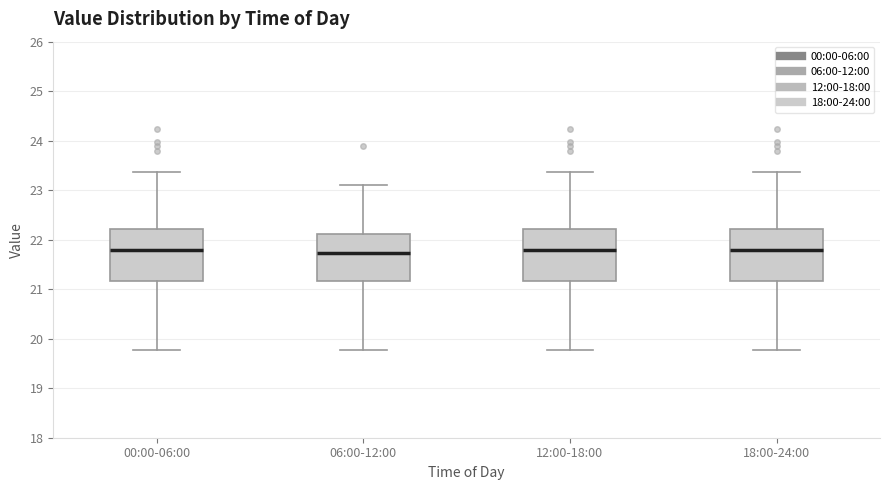

Reading left to right, read every box against the y-axis: the position of its median line, the range the box covers, and the ends of its whiskers. The values are not printed on the chart, so give them approximately, as read against the axis.

00:00-06:00: median 21.8, box 21.2 to 22.2, whiskers 19.8 to 23.4
06:00-12:00: median 21.7, box 21.2 to 22.1, whiskers 19.8 to 23.1
12:00-18:00: median 21.8, box 21.2 to 22.2, whiskers 19.8 to 23.4
18:00-24:00: median 21.8, box 21.2 to 22.2, whiskers 19.8 to 23.4